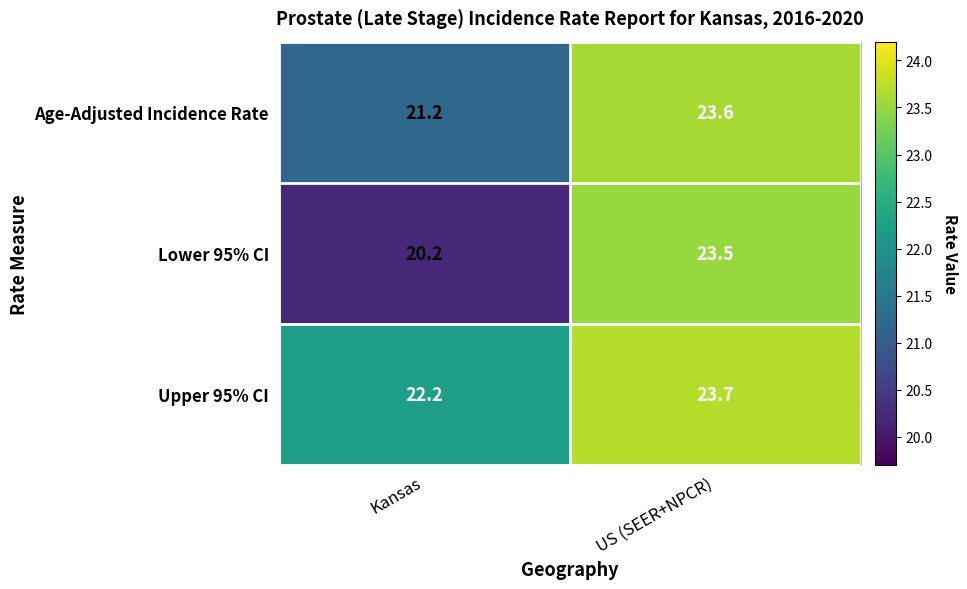

Which series has the largest total across all categories?

Upper 95% CI